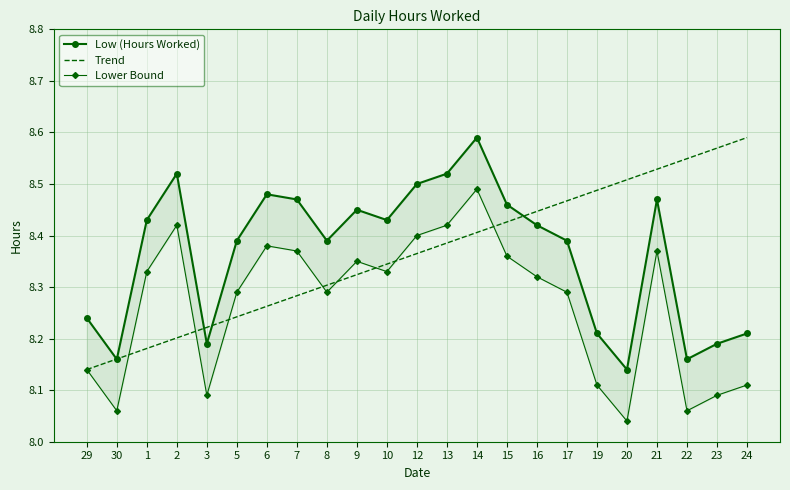

The Lower Bound series shows 5.9 at 14. True or false?

False